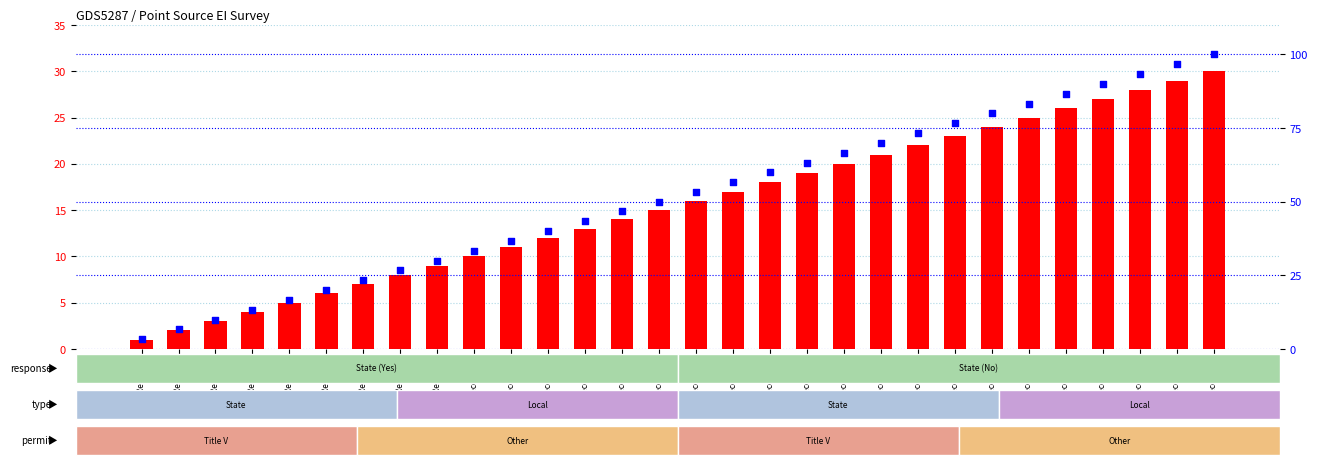

Which series reaches the maximum Y coordinate?

percentile rank within the sample